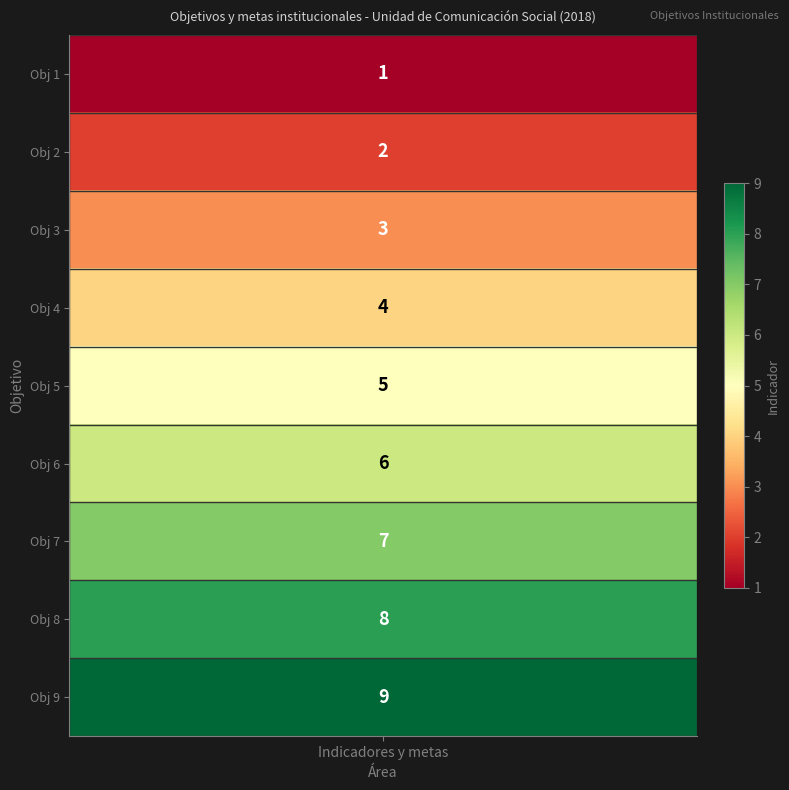

The chart shows a value of 9 at 4. True or false?

False